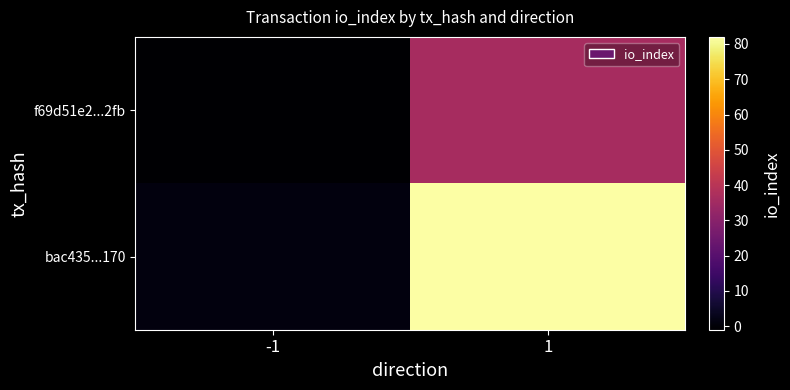

Which has a higher value, -1 or 1?

1